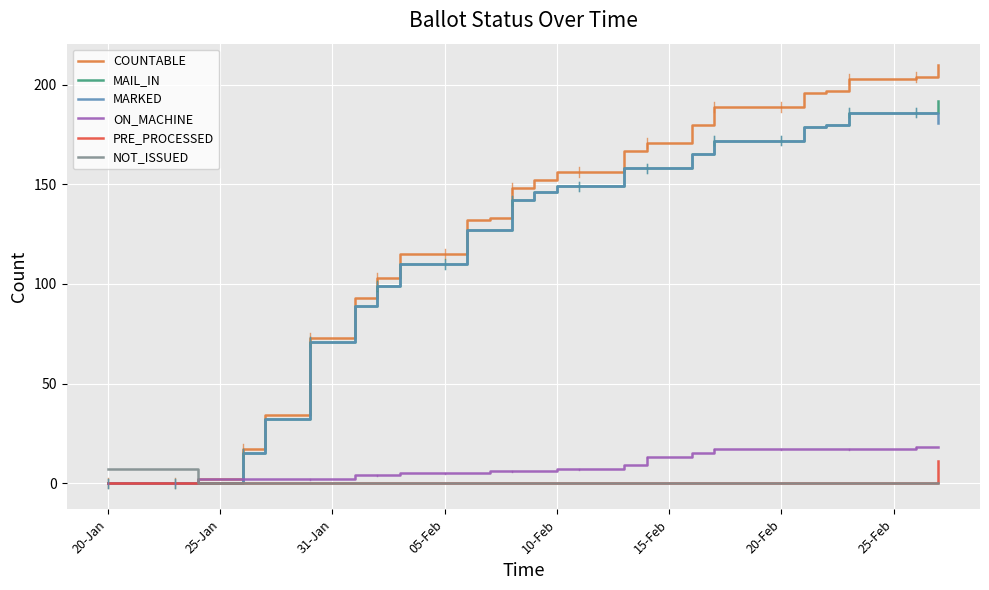

Which series has the largest range (max minus min)?

COUNTABLE